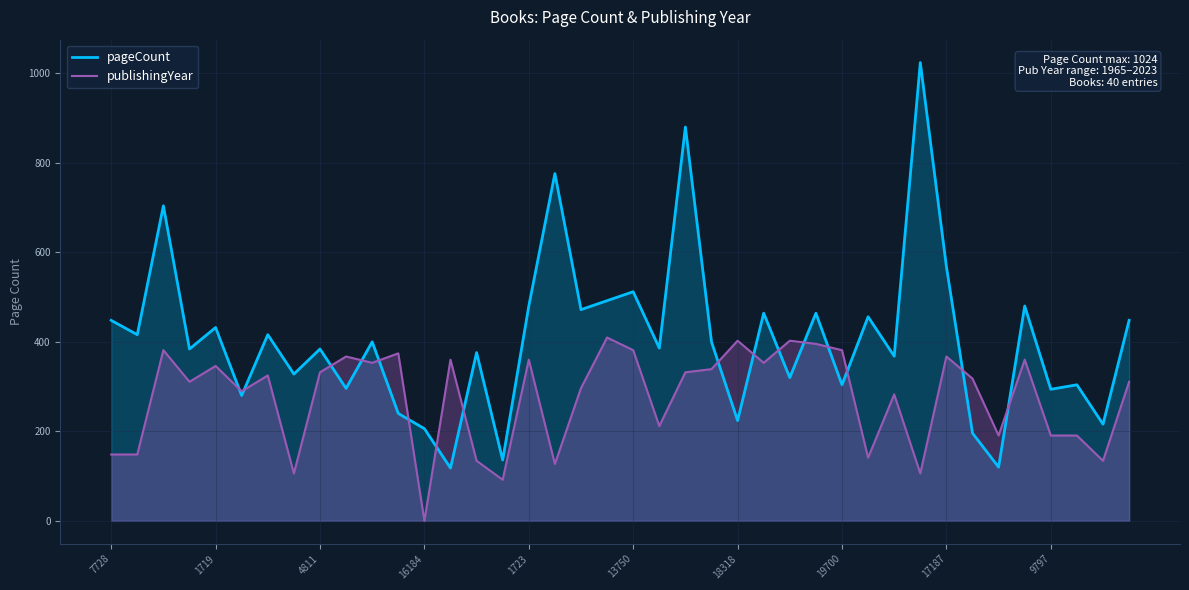

Reading right to left, list all the values displayed in this chart.

pageCount: 448.0	216.0	304.0	294.0	480.0	120.0	196.0	568.0	1024.0	368.0	456.0	304.0	464.0	320.0	464.0	224.0	400.0	880.0	386.0	512.0	492.0	472.0	776.0	480.0	136.0	376.0	118.0	206.0	240.0	400.0	296.0	384.0	328.0	416.0	280.0	432.0	384.0	704.0	416.0	448.0
publishingYear: 310.7	134.2	190.7	190.7	360.2	190.7	317.8	367.2	105.9	282.5	141.2	381.4	395.5	402.5	353.1	402.5	339.0	331.9	211.9	381.4	409.6	296.6	127.1	360.2	91.8	134.2	360.2	0.0	374.3	353.1	367.2	331.9	105.9	324.9	289.5	346.0	310.7	381.4	148.3	148.3